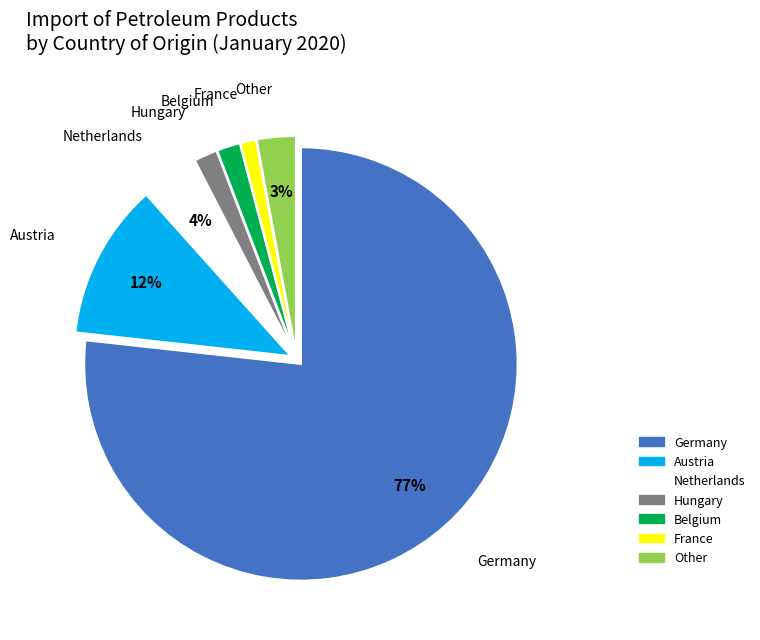

Is there a majority slice in this chart?

Yes